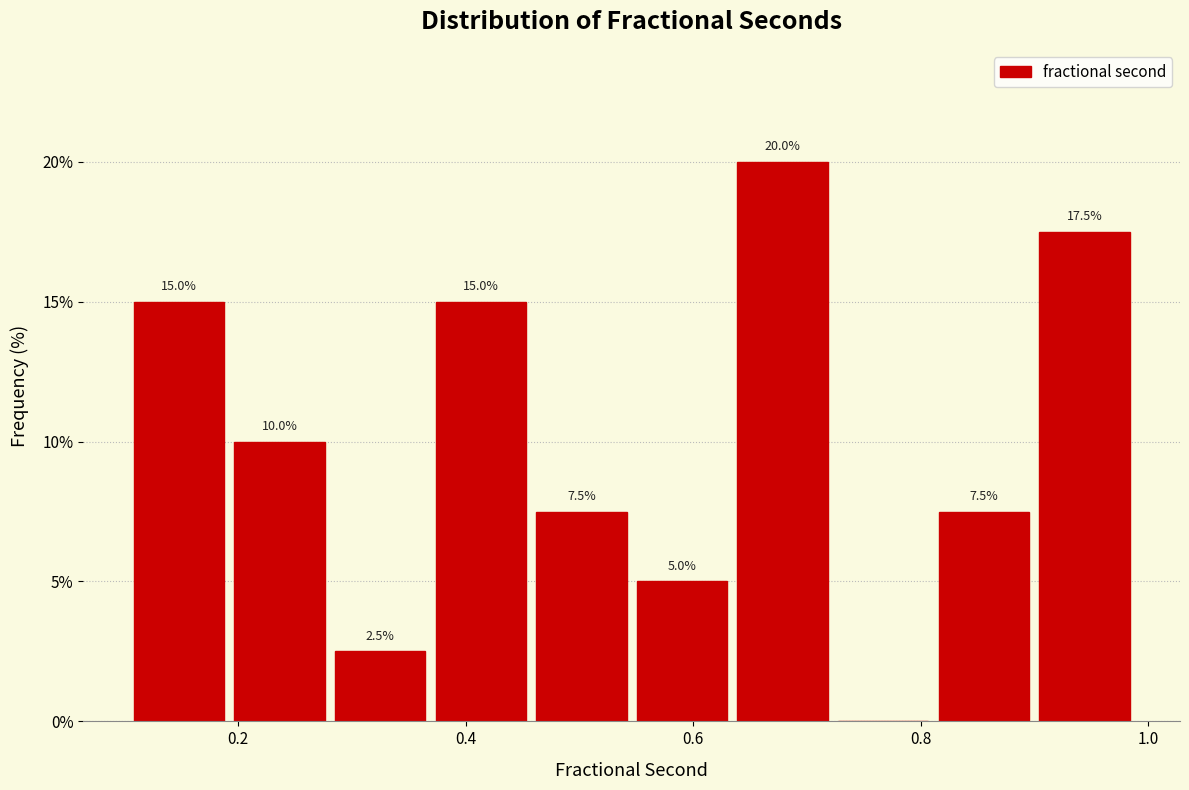

Over which range of the x-axis is the bar tallest?

0.64 to 0.72